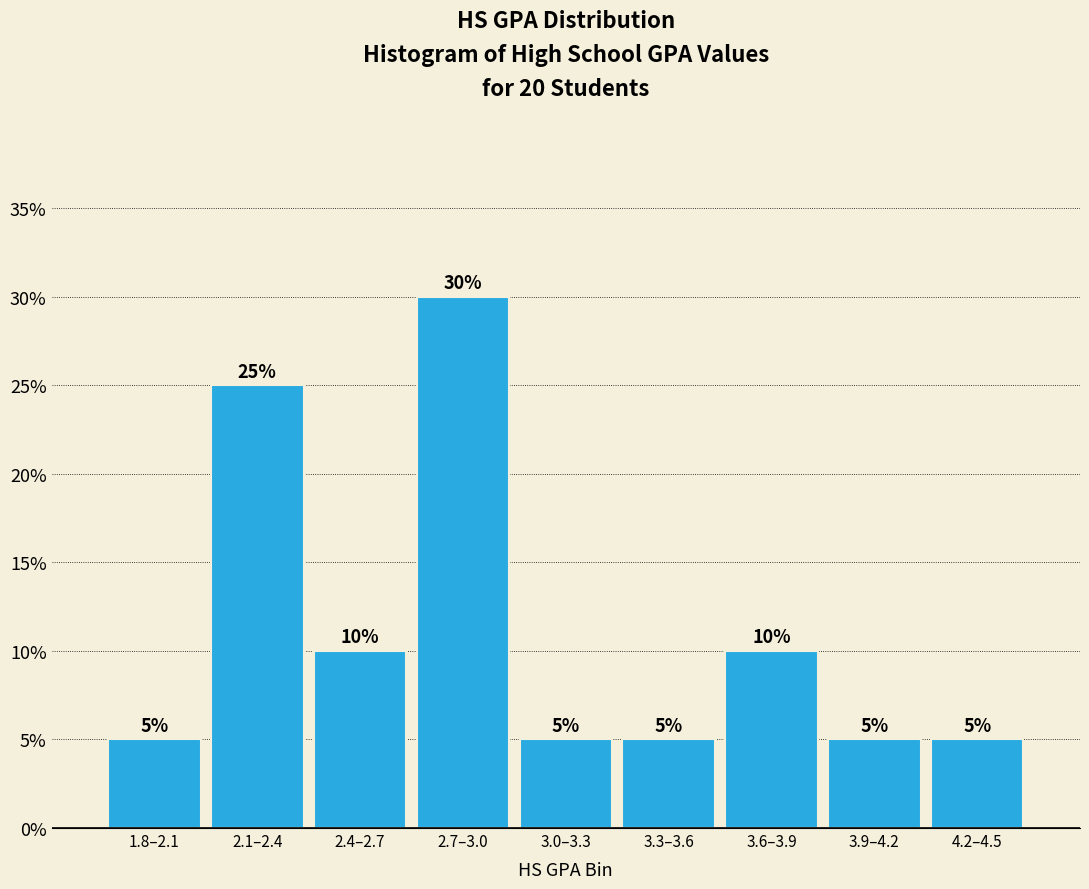

Does the chart contain any negative values?

No